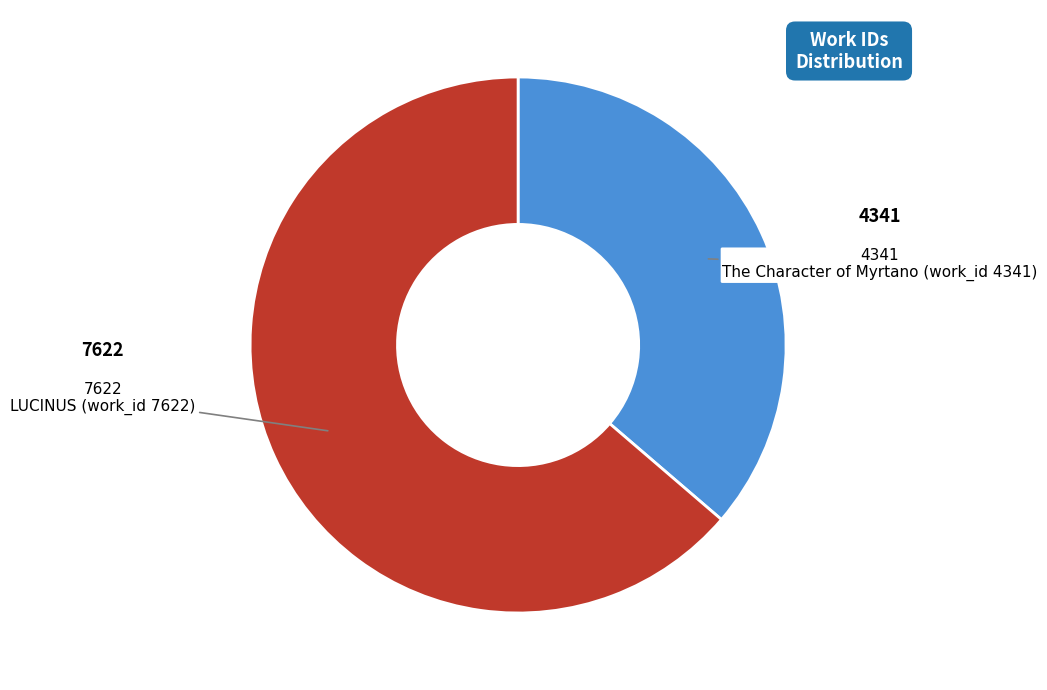

Is there a majority slice in this chart?

Yes